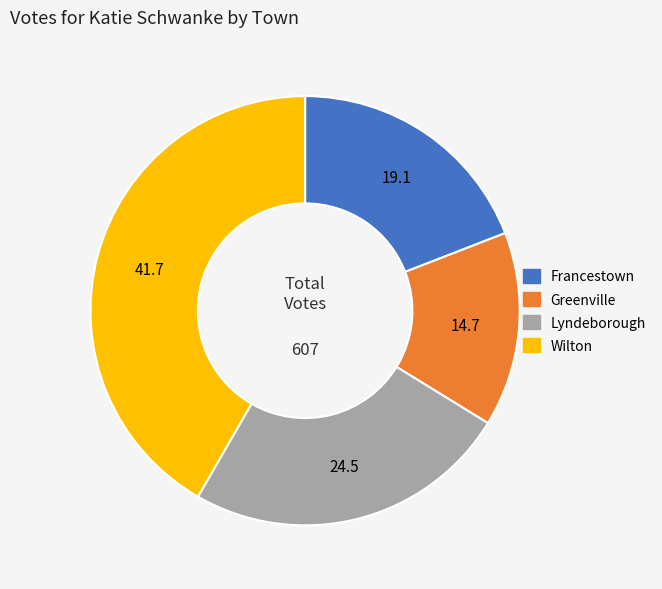

Count the number of slices in the pie.

4